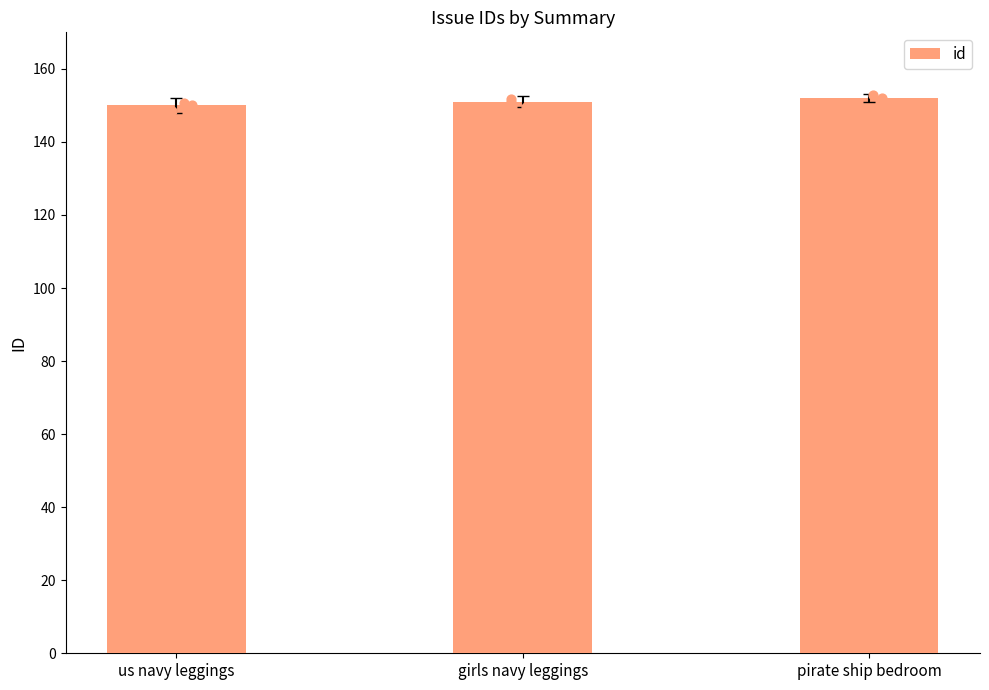

Between pirate ship bedroom and girls navy leggings, which is larger?

pirate ship bedroom